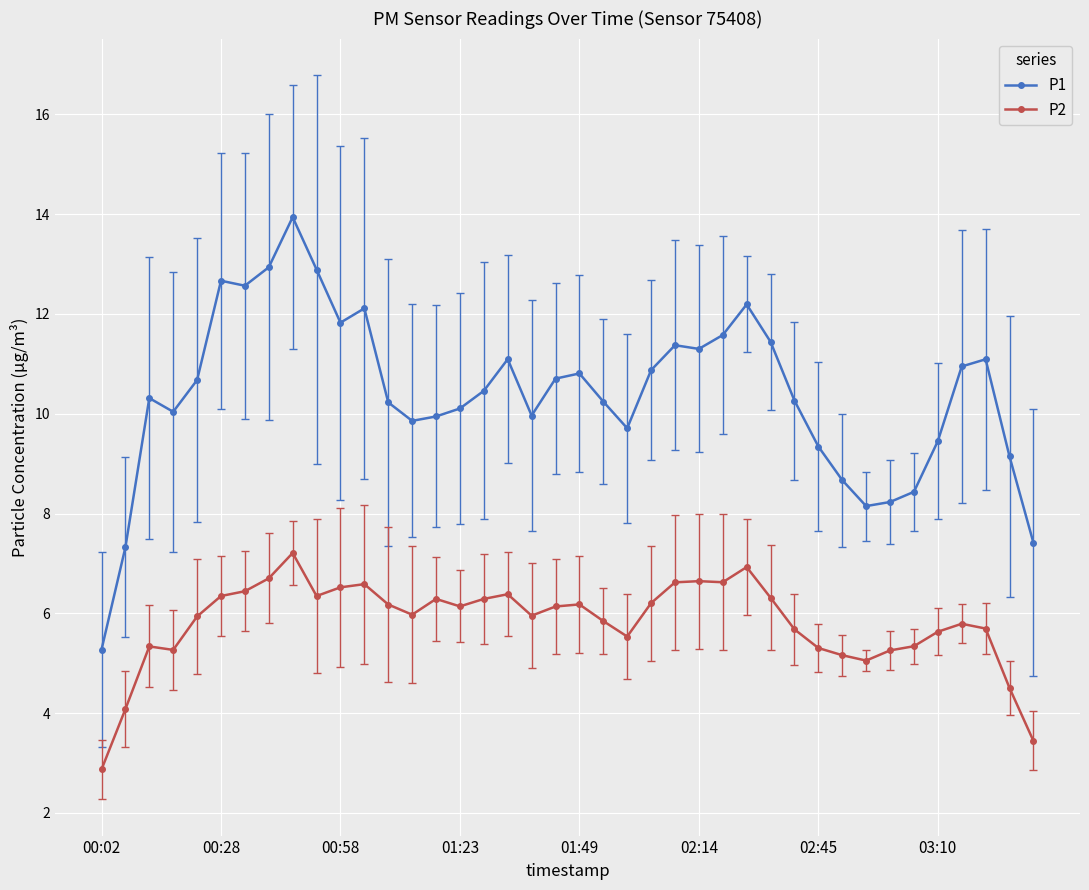

True or false: P2 and P1 cross at least once.

False